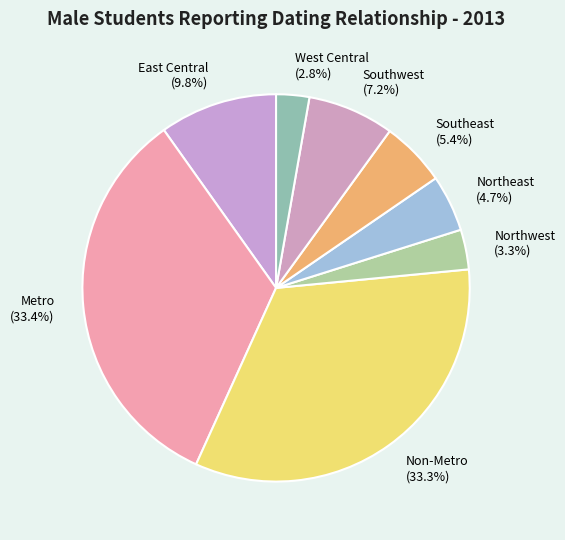

To the nearest percent, what portion does Northeast represent?

5%